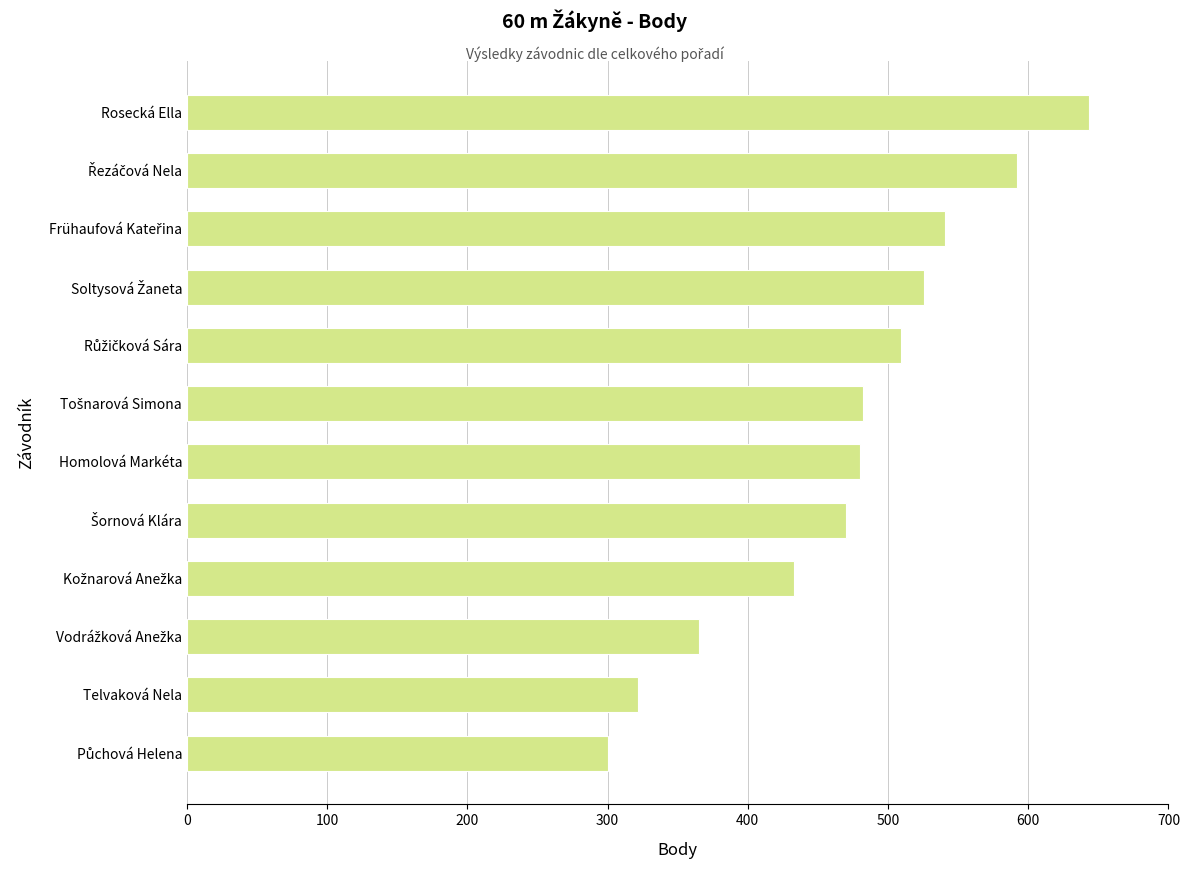

What is the value of the 7th bar from the top?

480